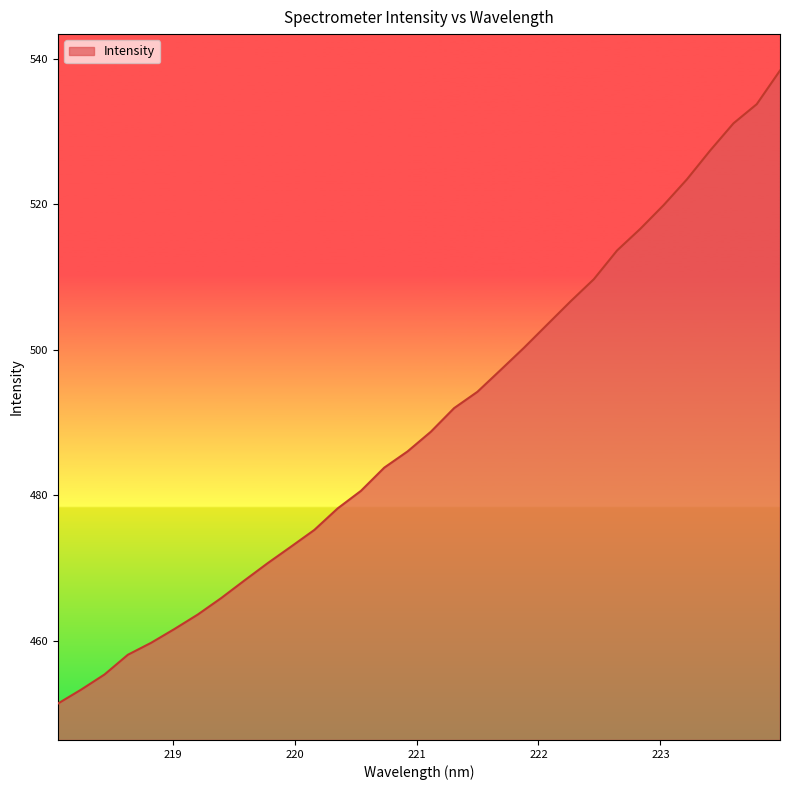

Count the number of values greater than 488.

16